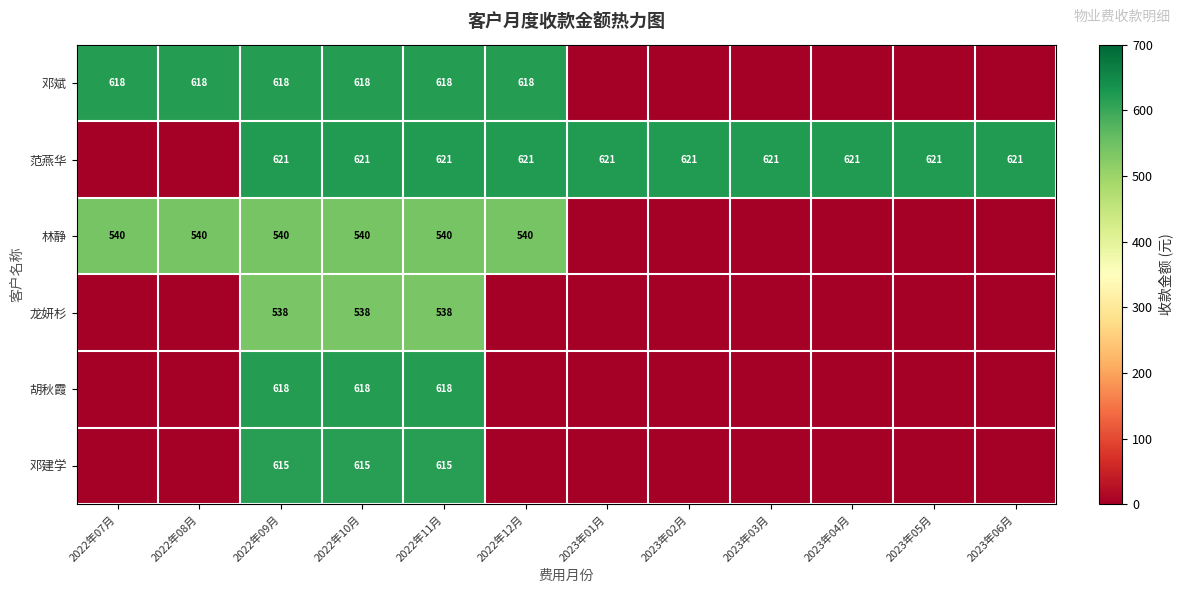

The value of 范燕华 at 2023年04月 is 621. True or false?

True